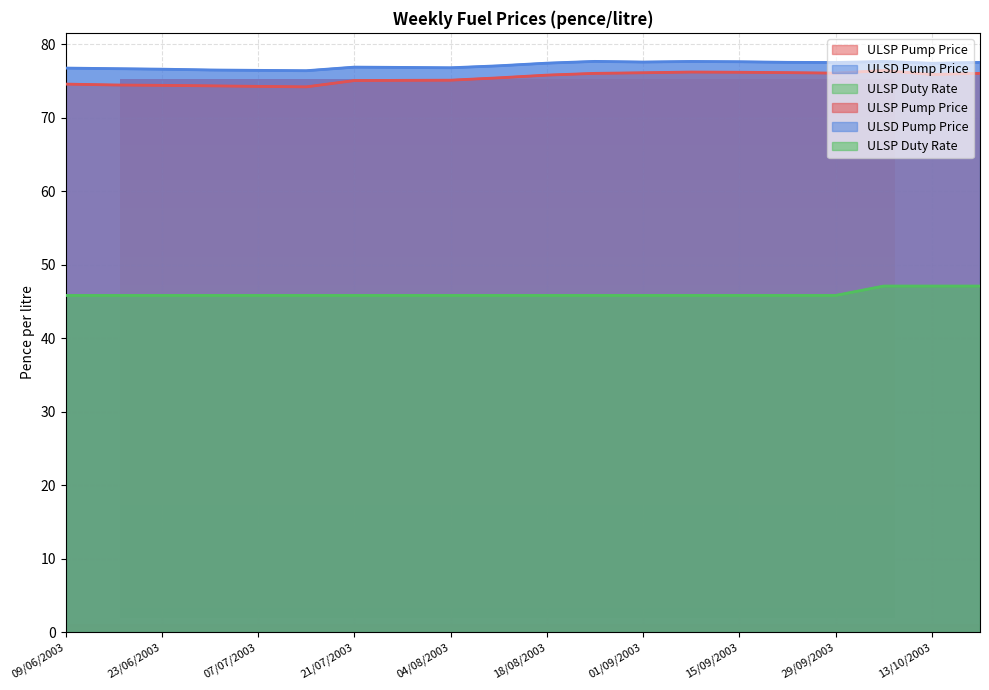

How many ULSP Duty Rate values are between 45 and 46?

17